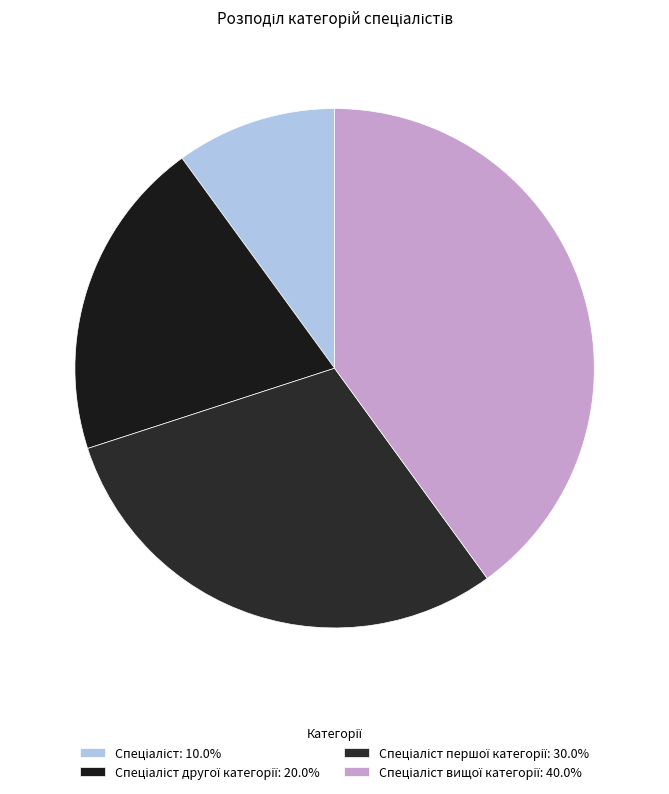

How many slices are in this pie chart?

4